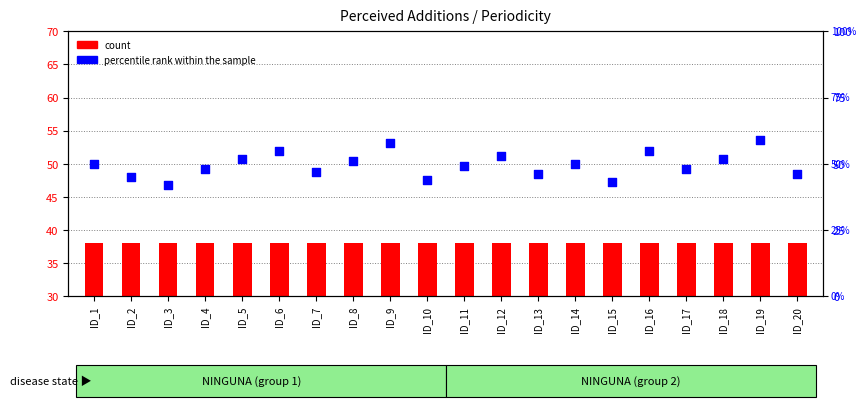

What is the total value across all series at ID_10?

82